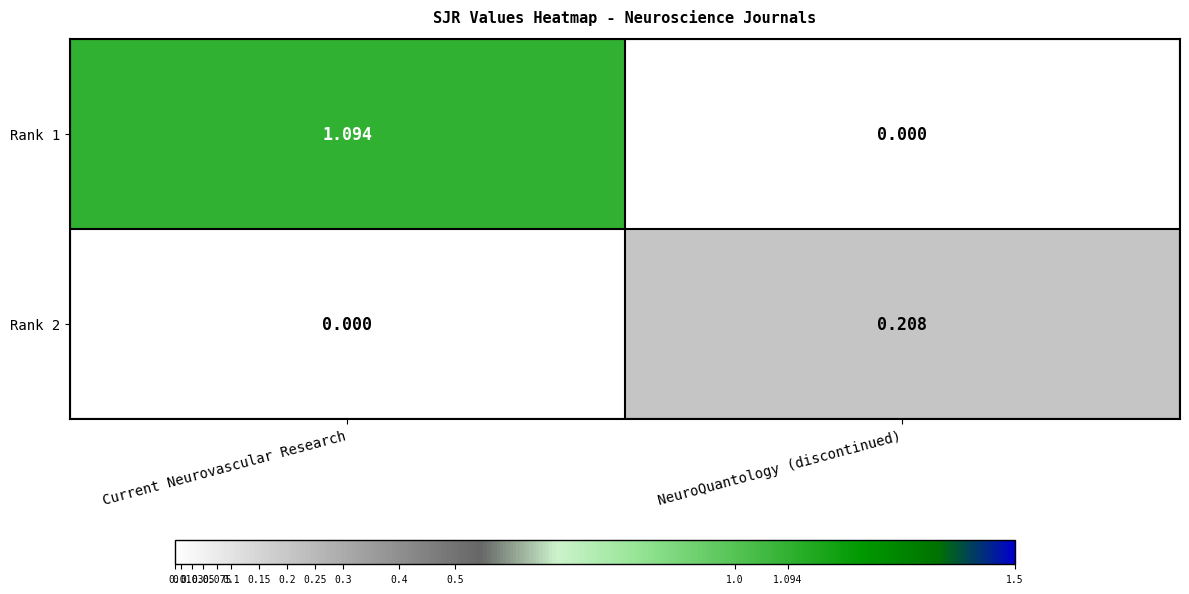

At which category is the sum across all series the highest?

Current Neurovascular Research